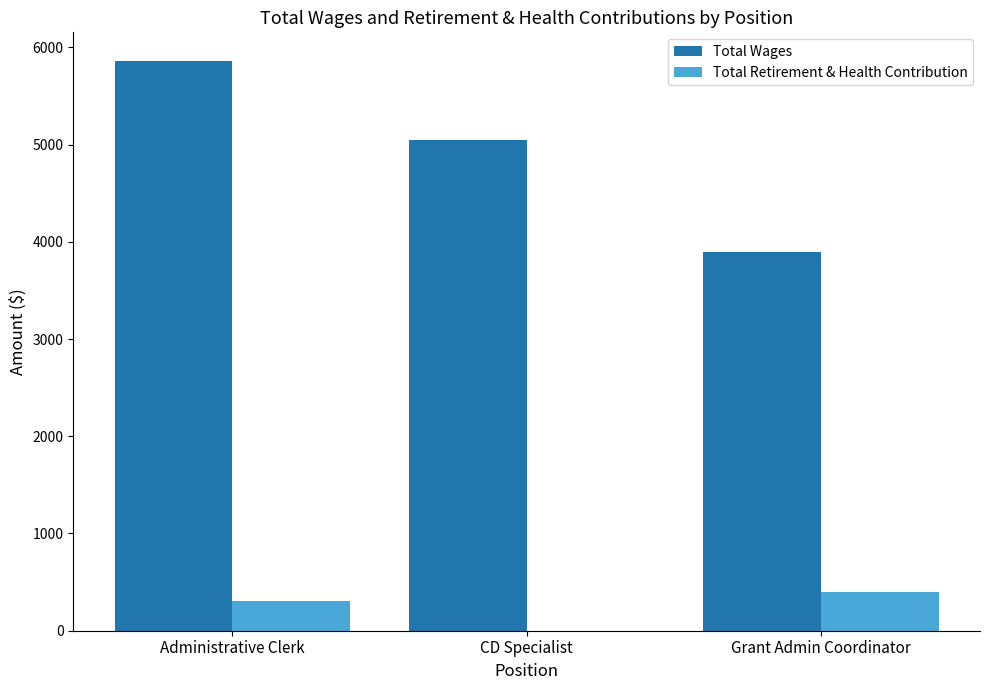

Is the value of Total Retirement & Health Contribution at CD Specialist greater than the value of Total Wages at CD Specialist?

No